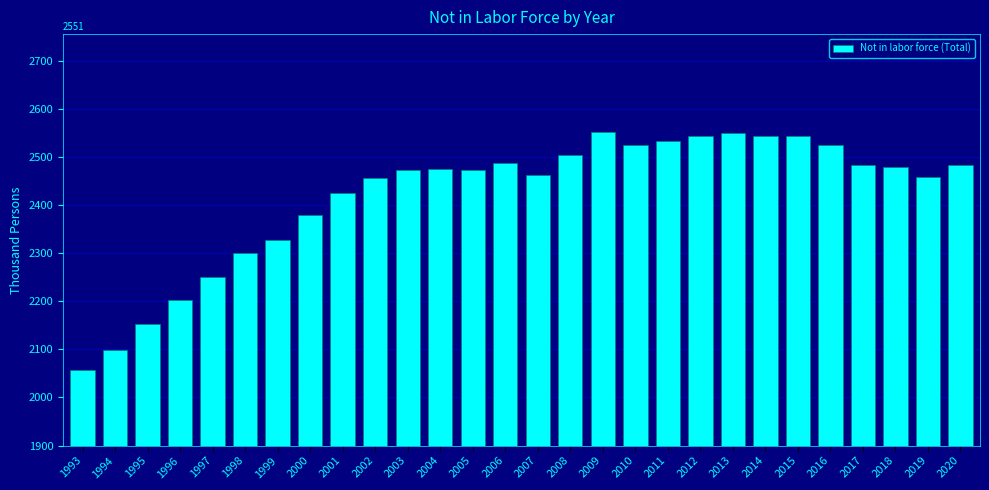

Is it true that the value at 2019 is 2458?

True